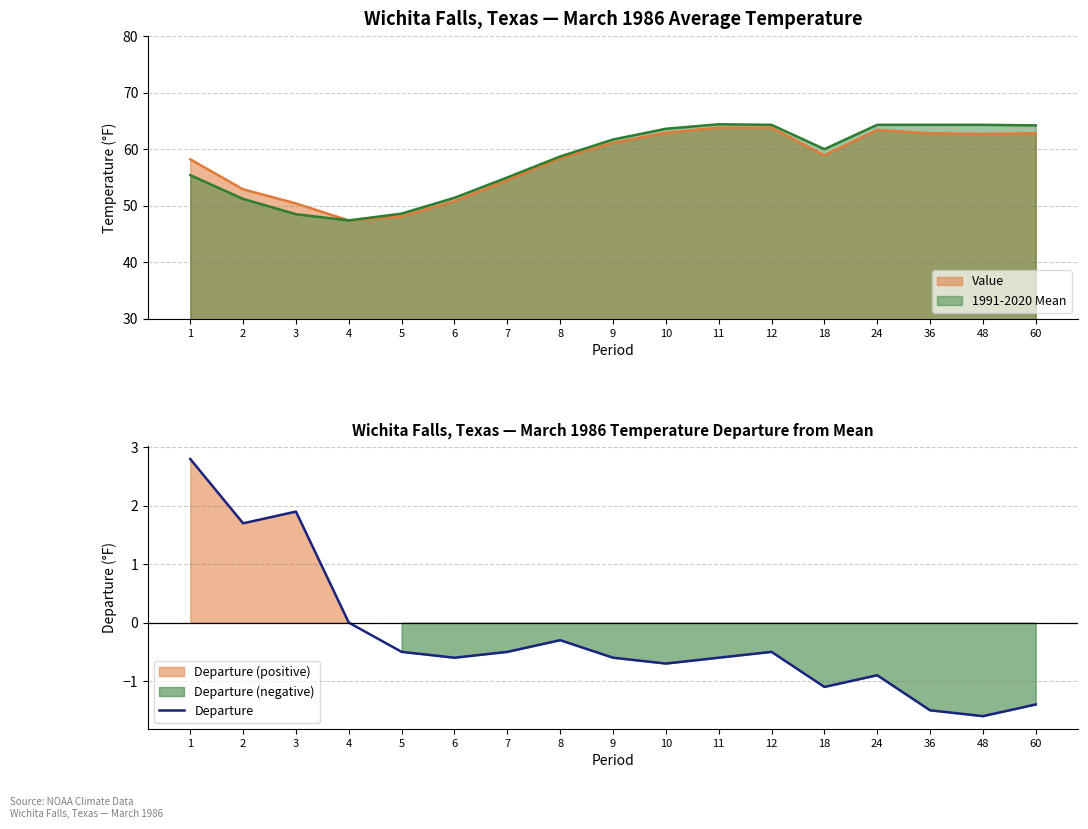

How many negative values are there?

13